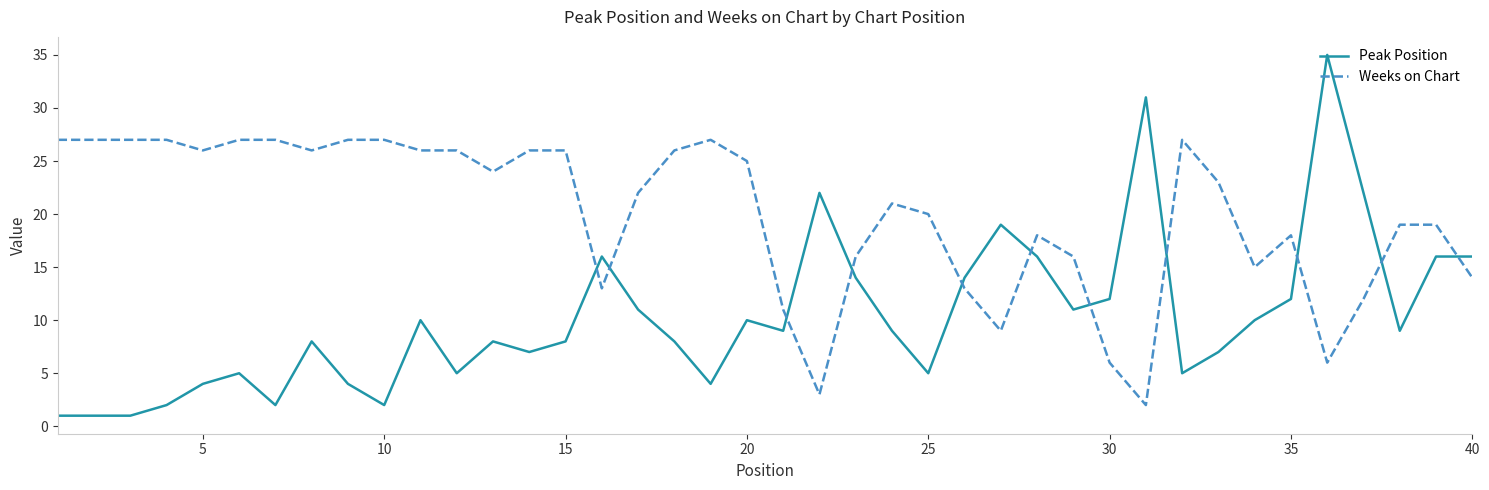

Which series has the widest spread of values?

Peak Position